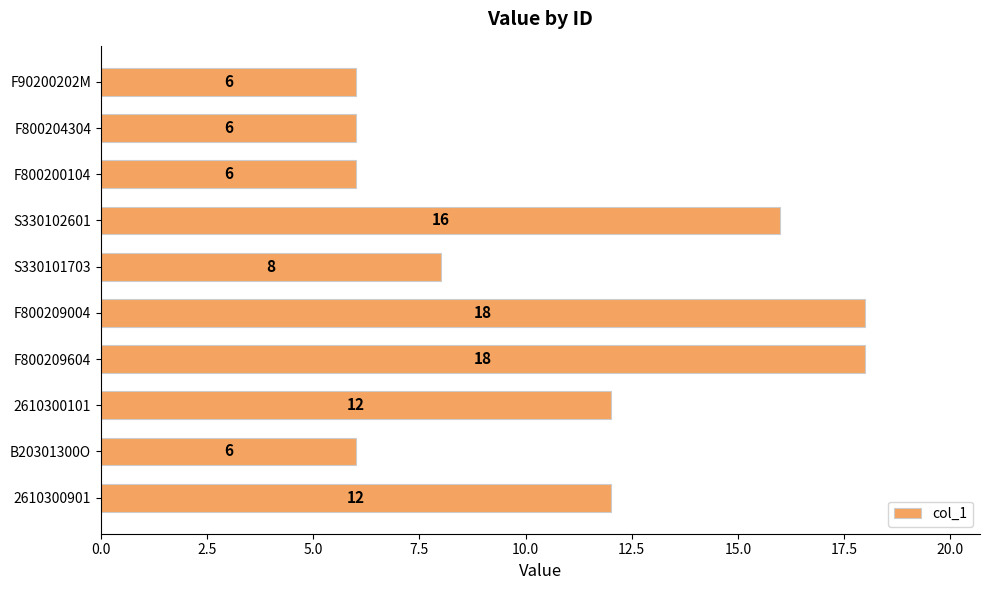

What is the maximum value shown in the chart?

18